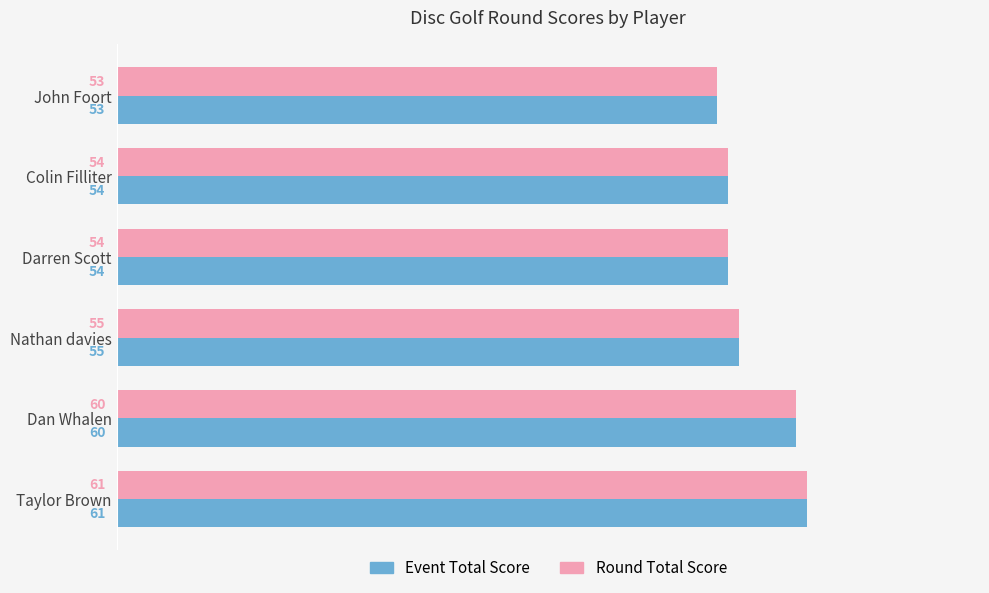

What value does the Event Total Score series have at Colin Filliter?

54